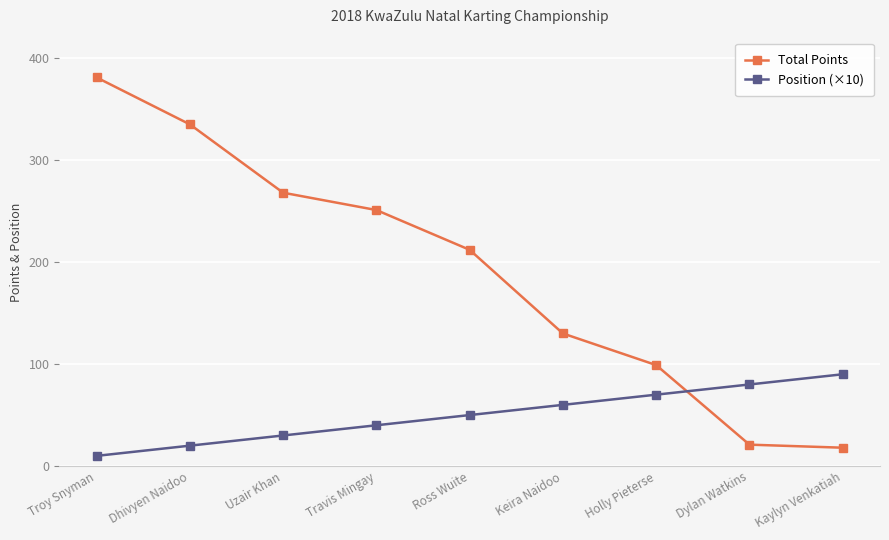

What is the value of the Total Points point at the 7th from the left?

99